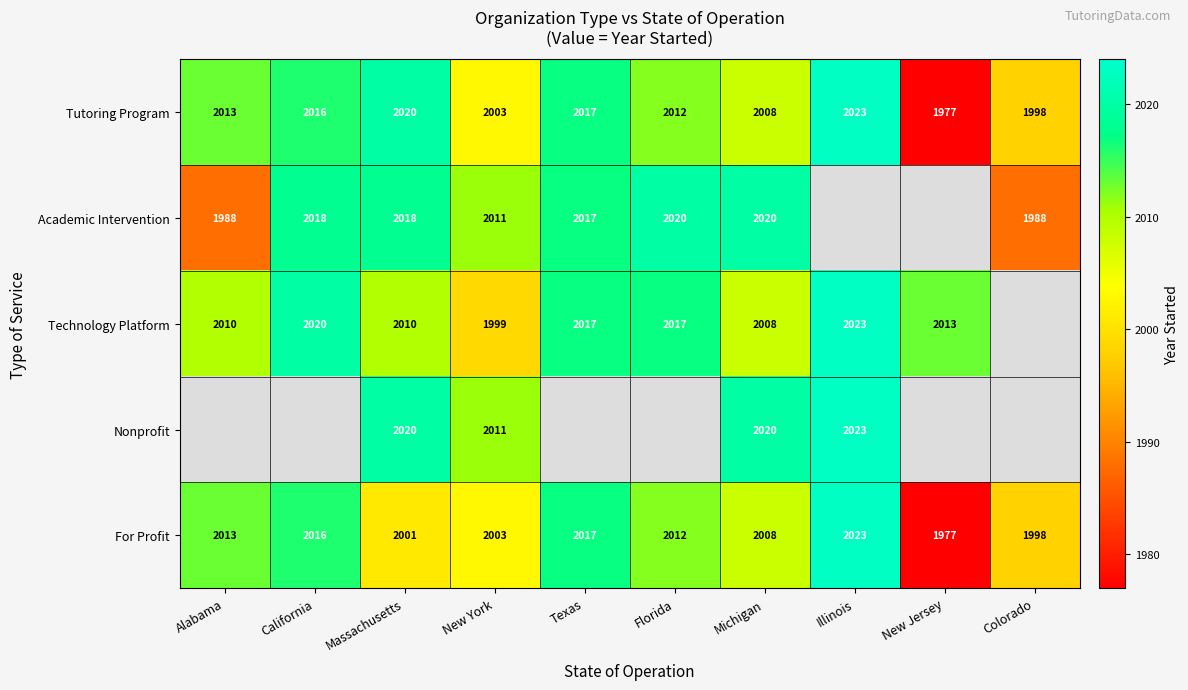

The value of Academic Intervention at Michigan is 938.0. True or false?

False